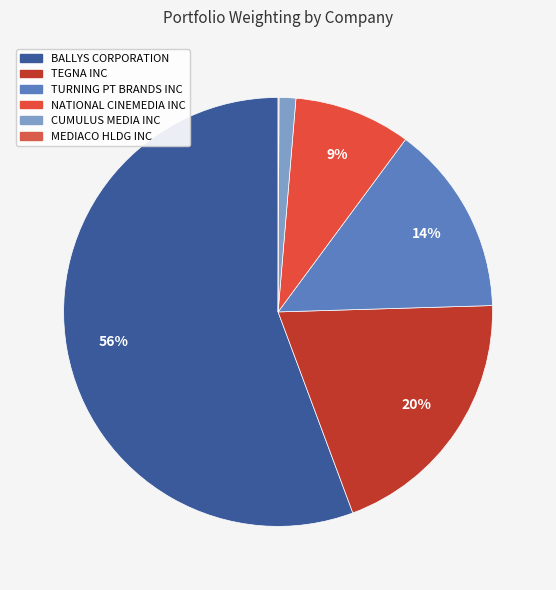

How many slices are in this pie chart?

6